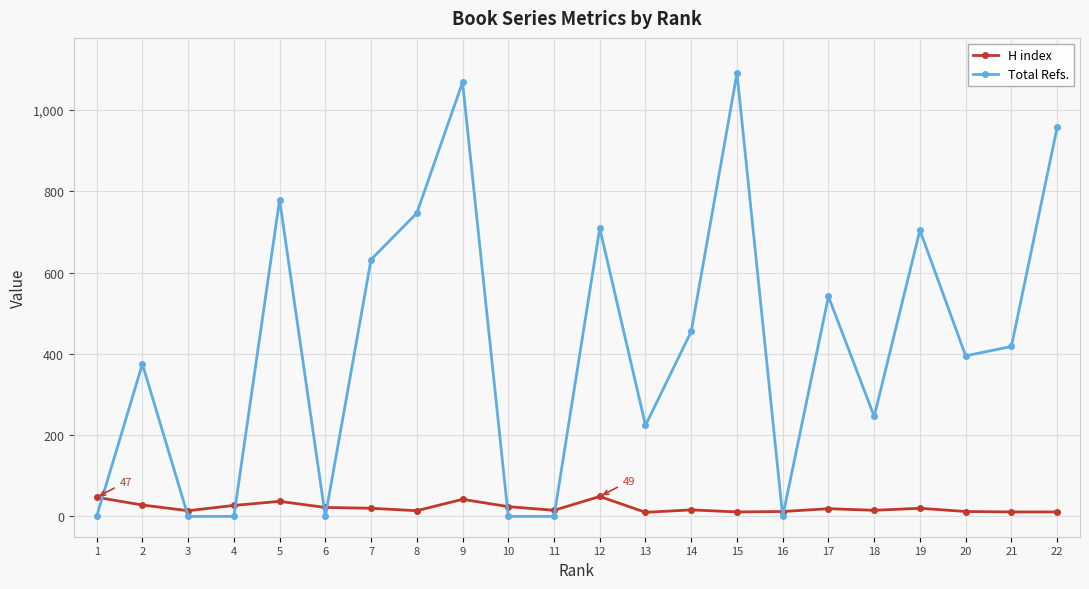

What is the value of the Total Refs. point at the 14th from the left?

455